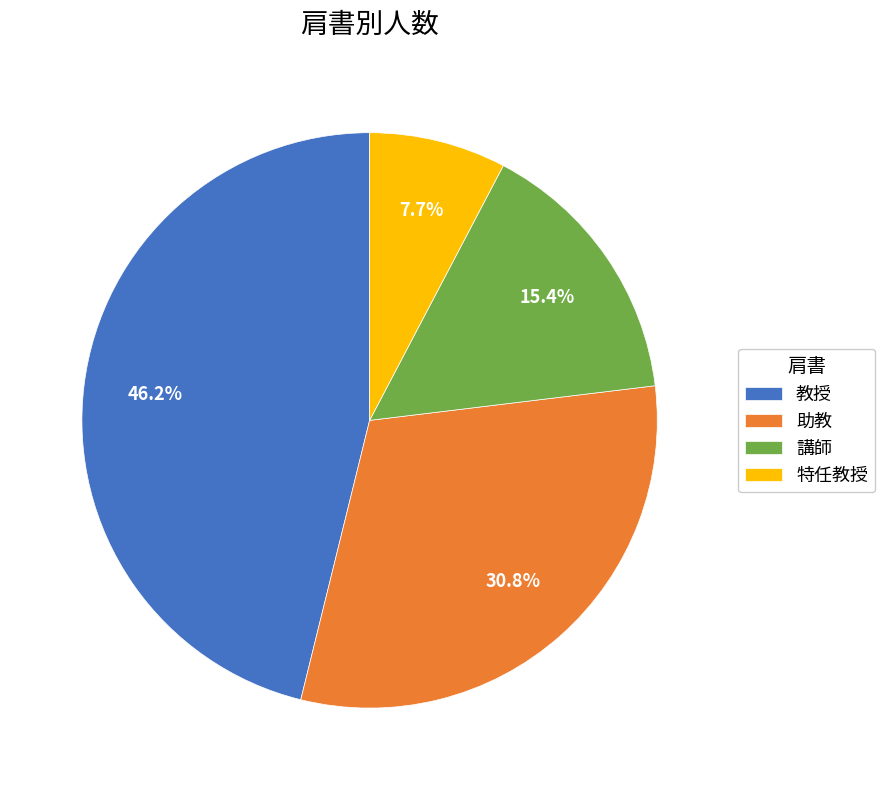

Combined, do 講師 and 特任教授 account for over 50%?

No